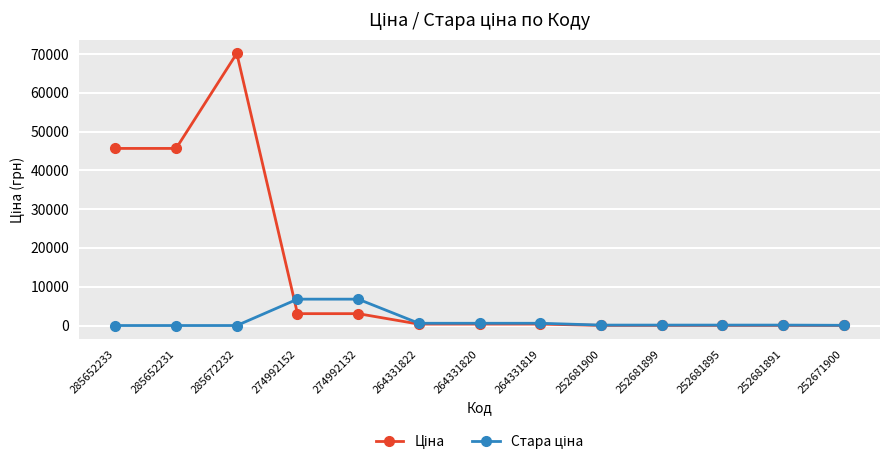

What is the total value across all series at 274992132?

9858.9